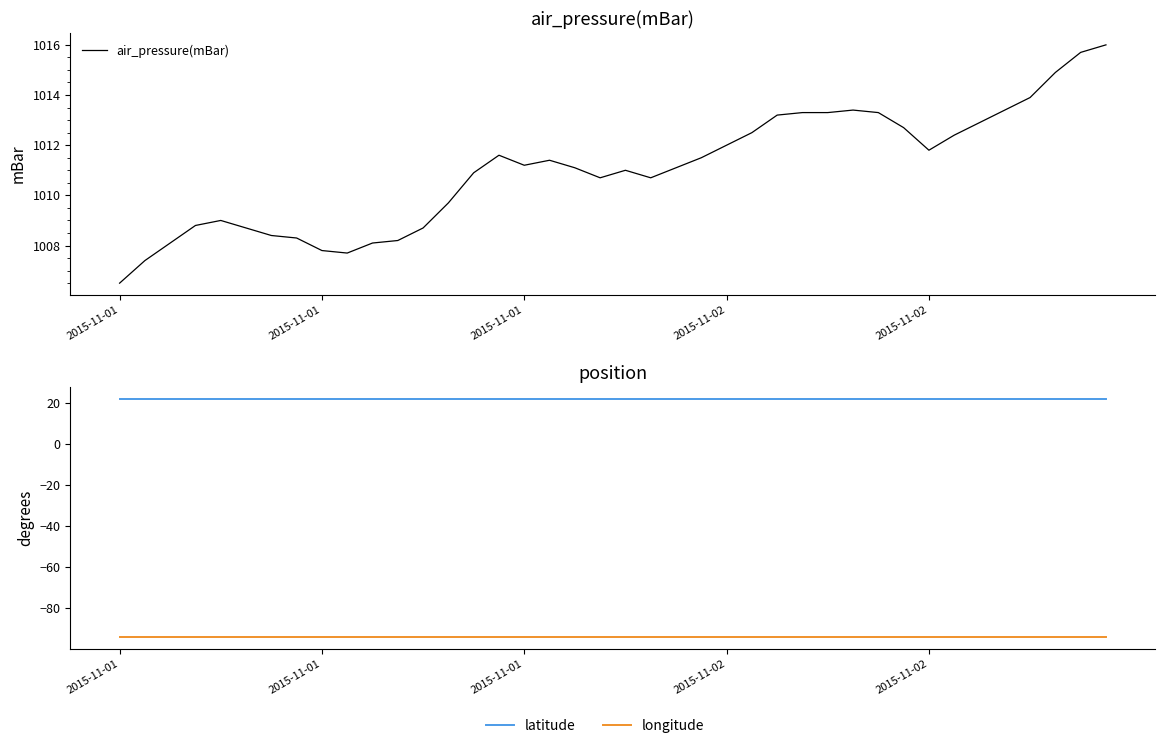

True or false: latitude and air_pressure(mBar) intersect in this chart.

False